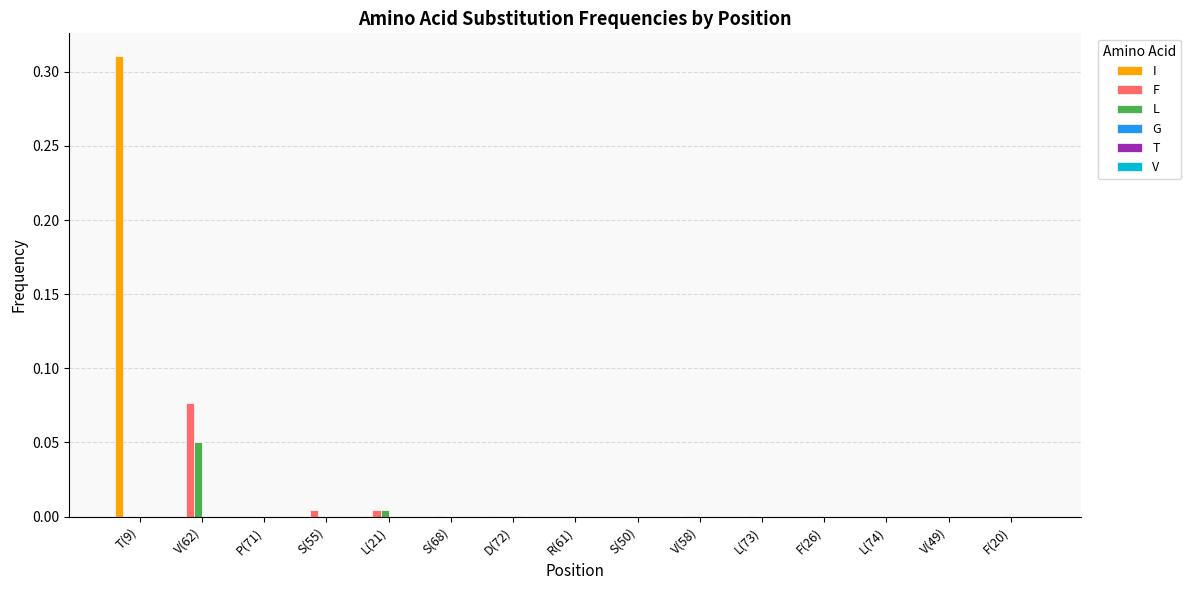

Which category has the highest value across all series?

T(9)